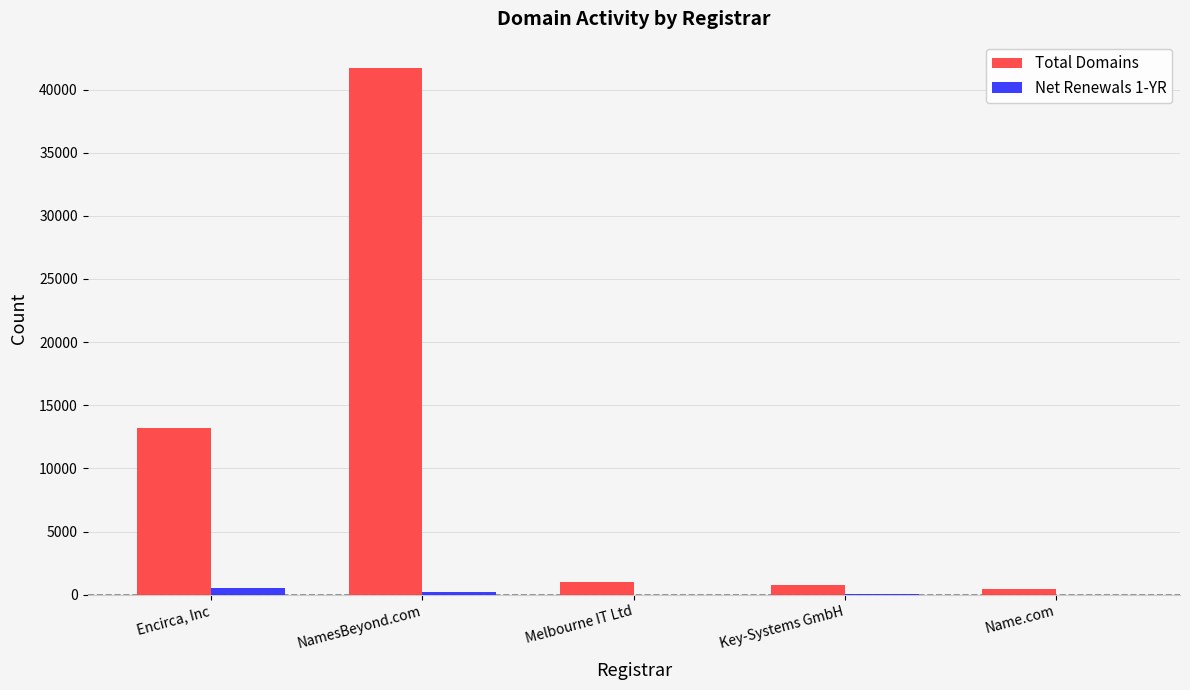

What is the maximum value shown in the chart?

41703